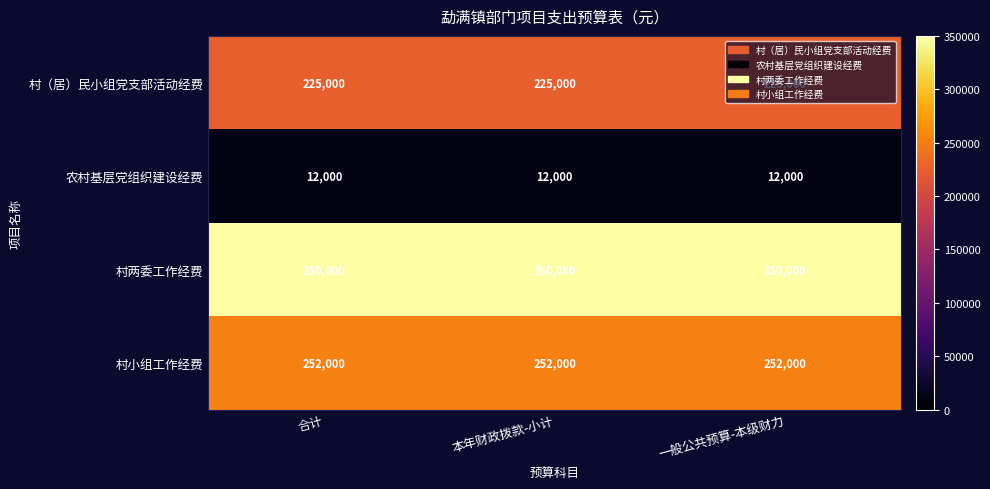

Rank the series at 合计 from highest to lowest value.

村两委工作经费, 村小组工作经费, 村（居）民小组党支部活动经费, 农村基层党组织建设经费